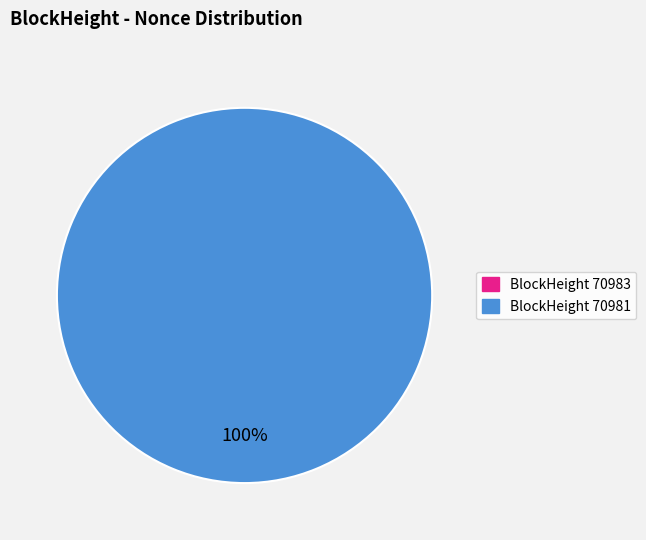

How many segments does this pie chart have?

2